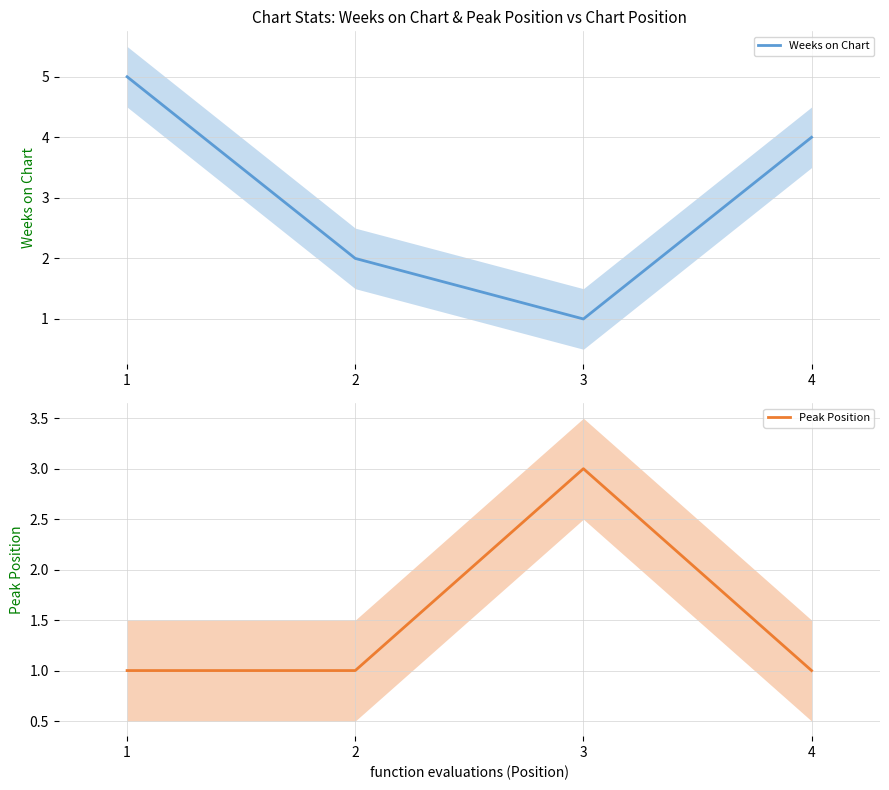

How many data points does each series have?

4